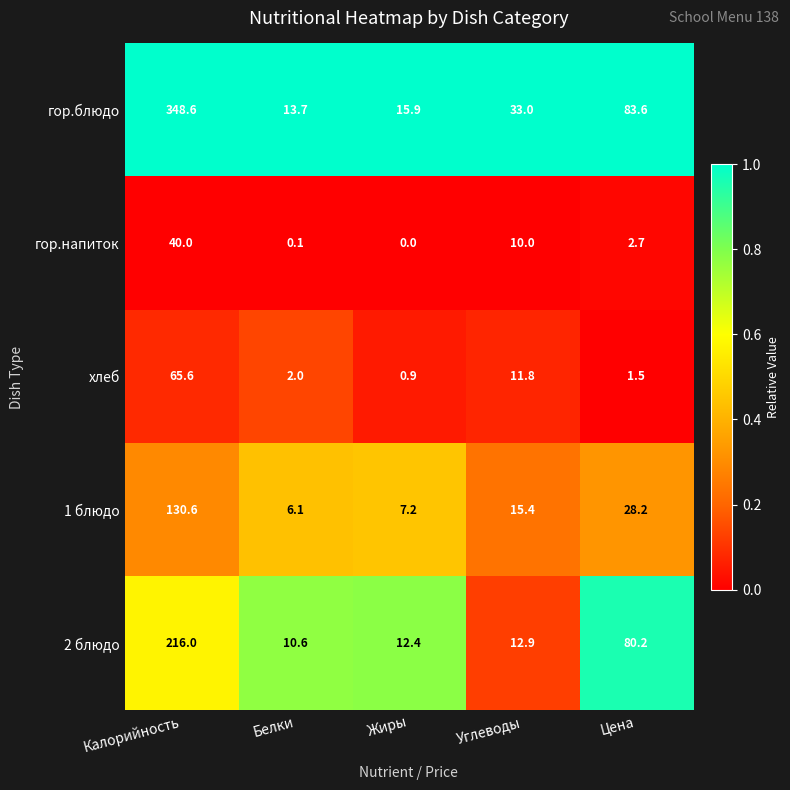

Which category has the highest value in the хлеб series?

Калорийность